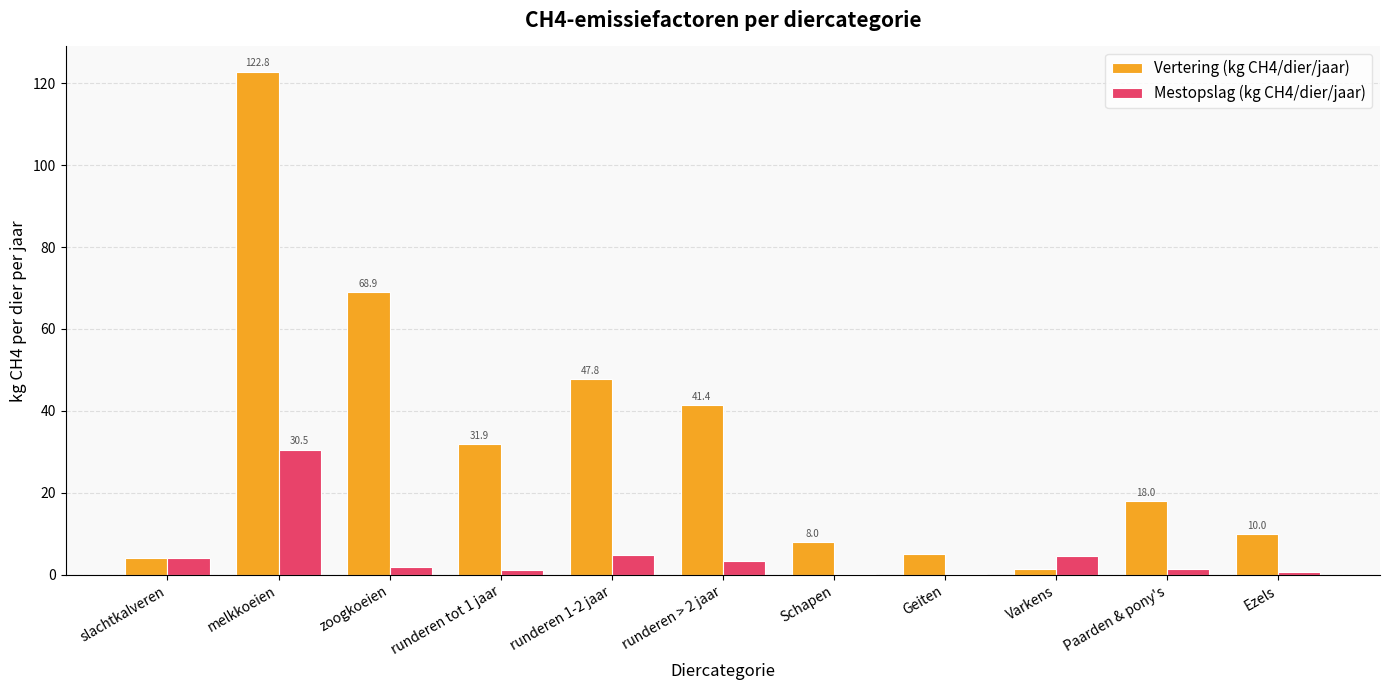

Which category has the highest value in the Vertering (kg CH4/dier/jaar) series?

melkkoeien